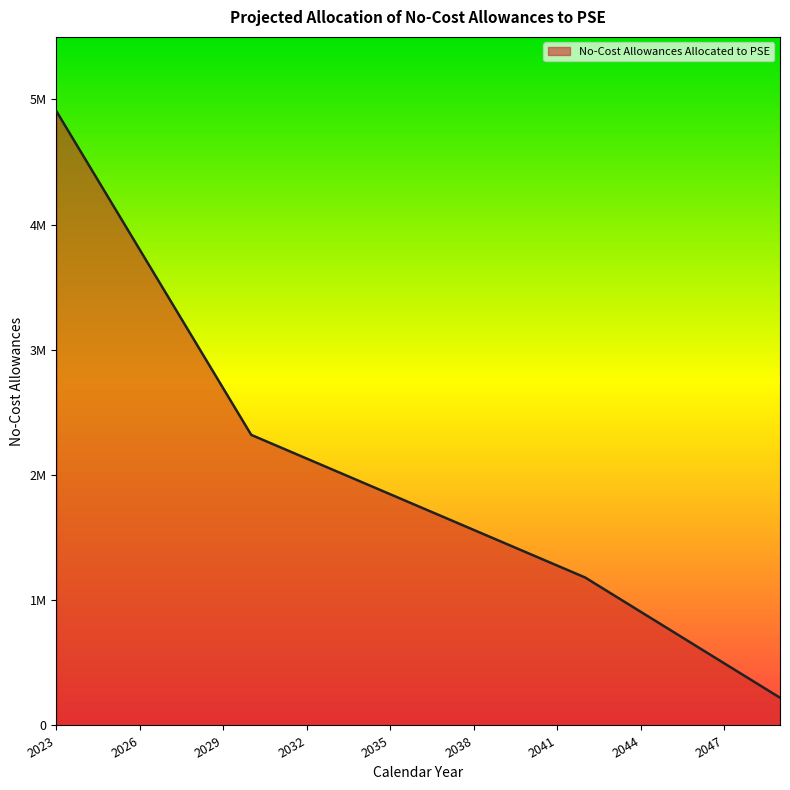

Reading right to left, extract all data points from this chart.

221566	358728	495890	633052	770214	907376	1044538	1181700	1276658	1371616	1466574	1561532	1656490	1751448	1846406	1941364	2036322	2131280	2226238	2321196	2690477	3059758	3429039	3798320	4167601	4536882	4906163